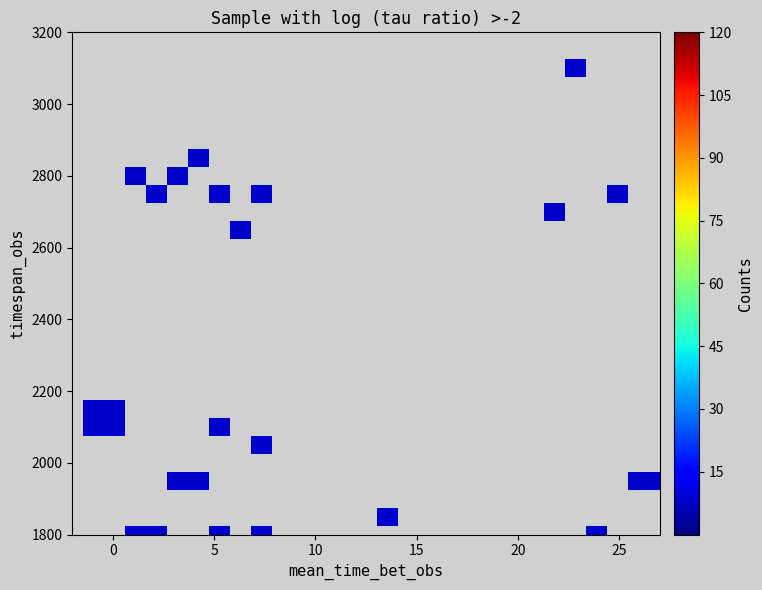

What is the range of Y values (max minus min)?

1300